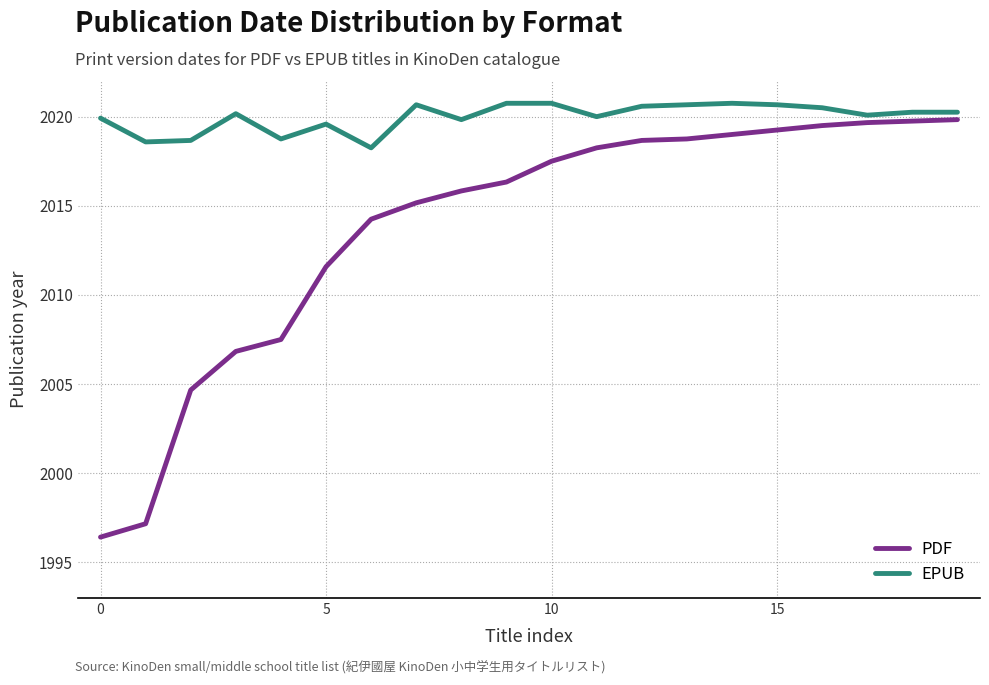

At how many categories does at least one series exceed 2002?

20